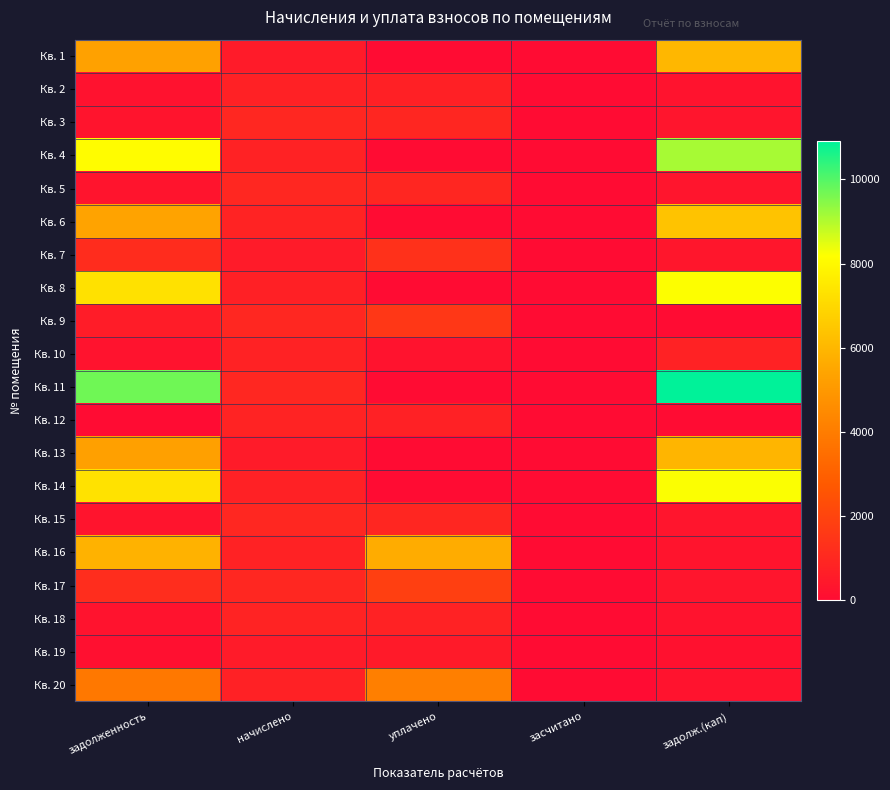

What is the greatest value displayed?

10909.4